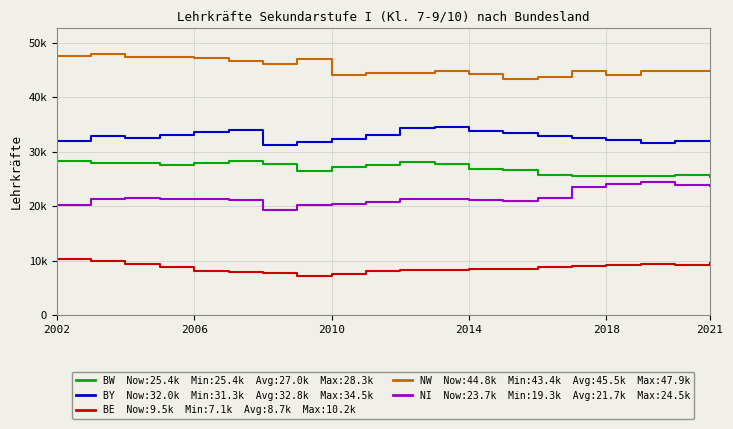

The NW series shows 31356.3 at 2006. True or false?

False